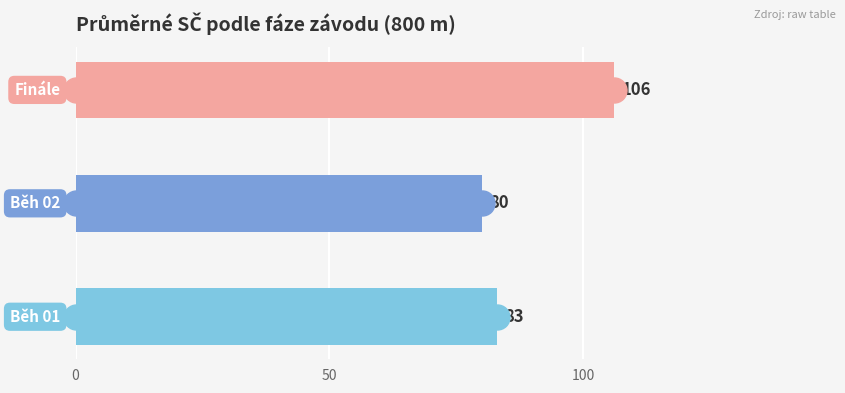

Count the values in the range 80 to 106.

3